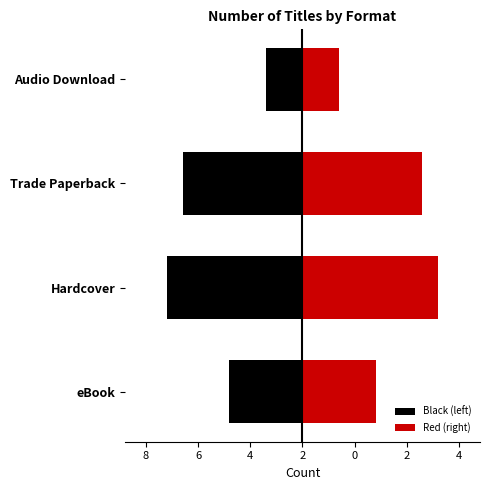

How many bars are there in each group?

2